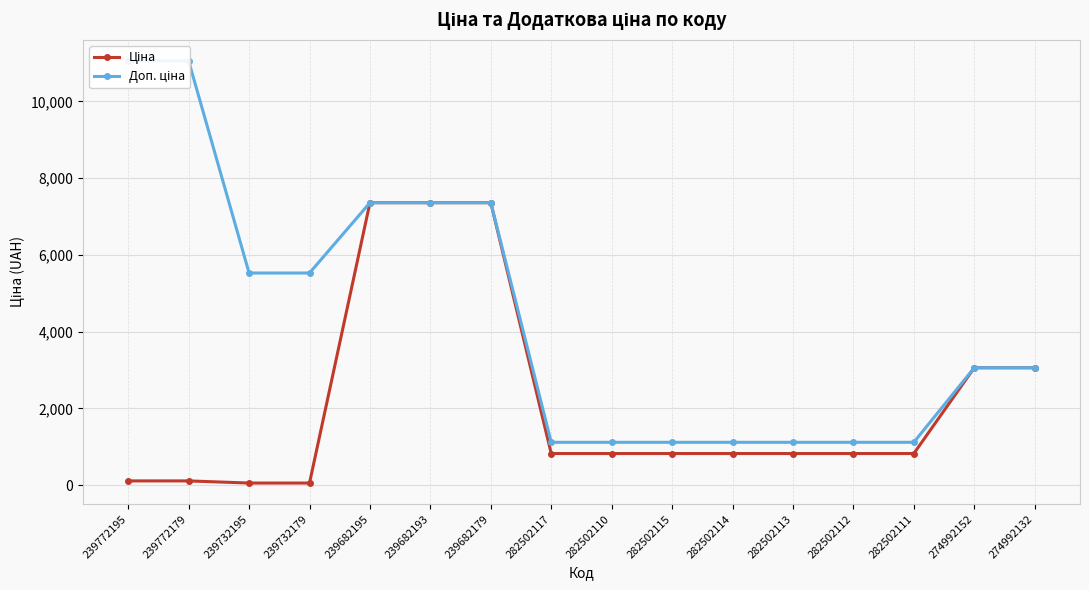

True or false: Доп. ціна and Ціна intersect in this chart.

False